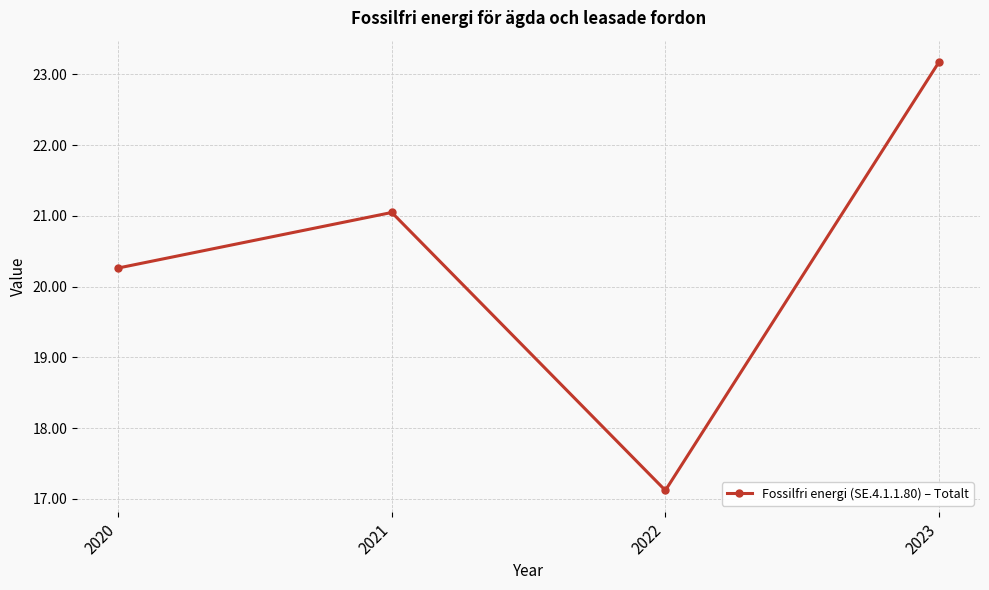

Reading left to right, list all the values displayed in this chart.

2020=20.3	2021=21.0	2022=17.1	2023=23.2